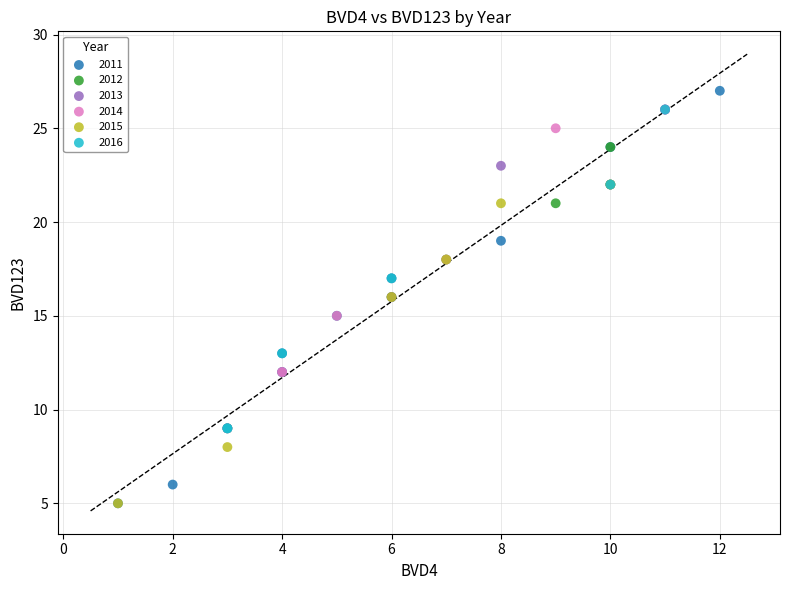

Which series reaches the maximum Y coordinate?

2011